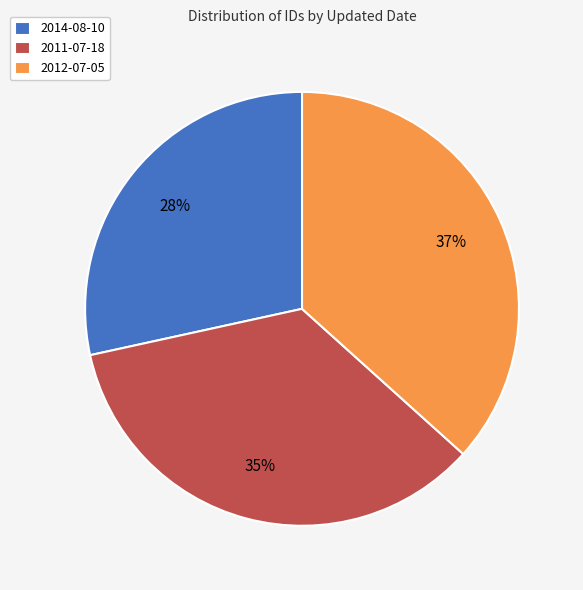

What is the ratio of the value at 2012-07-05 to the value at 2014-08-10?

1.3